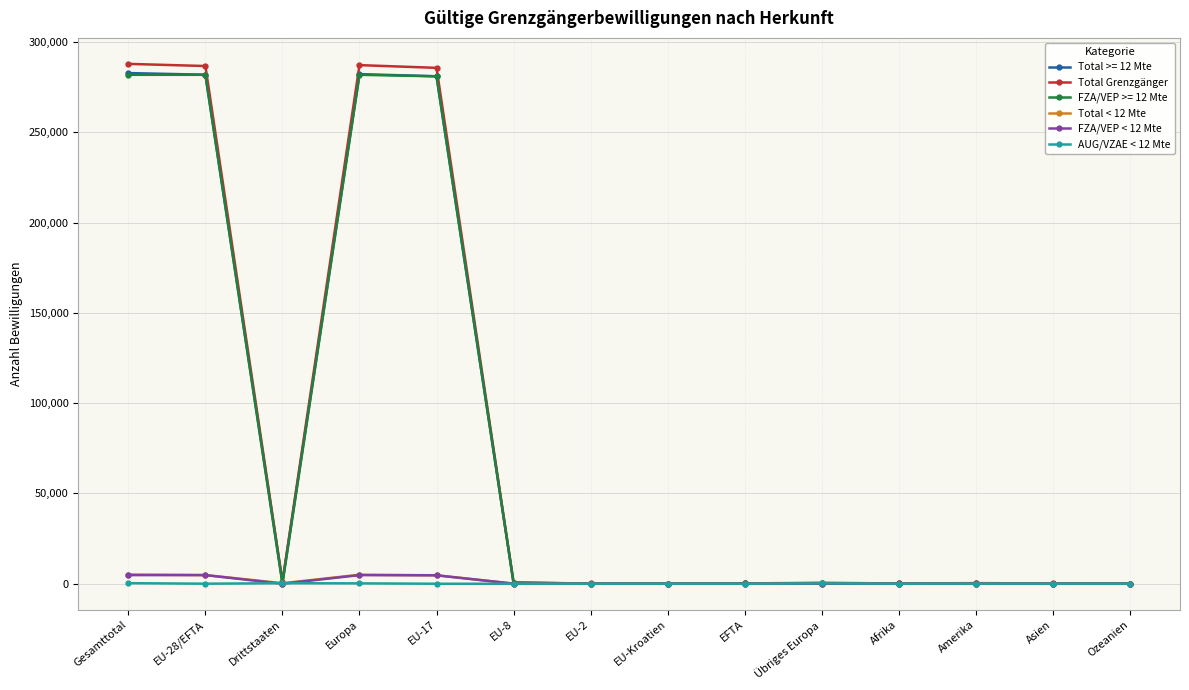

What is the label of the 4th point from the right?

Afrika